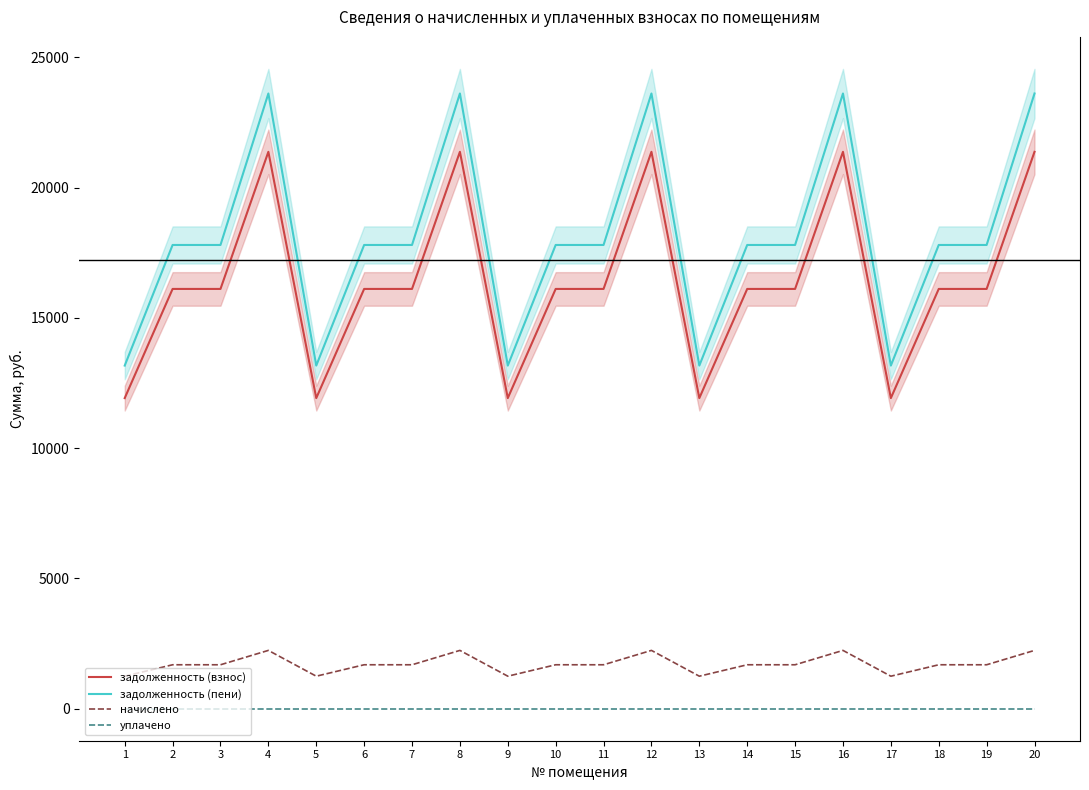

Where is задолженность (взнос) nearest to the value 16648?

2